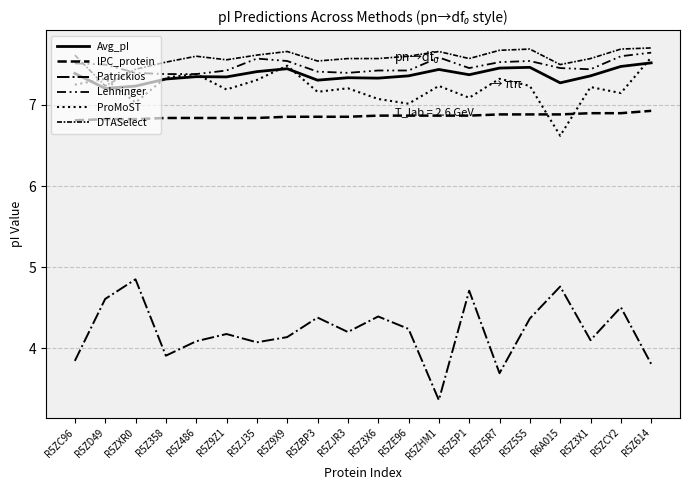

How many lines are shown in the chart?

6